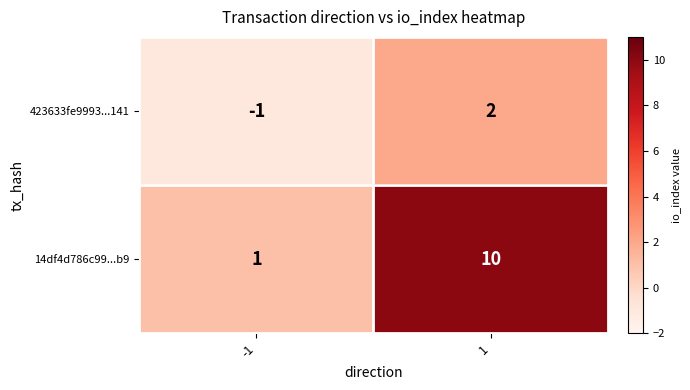

True or false: 423633fe9993...141 has a value of 1 at 1.

False